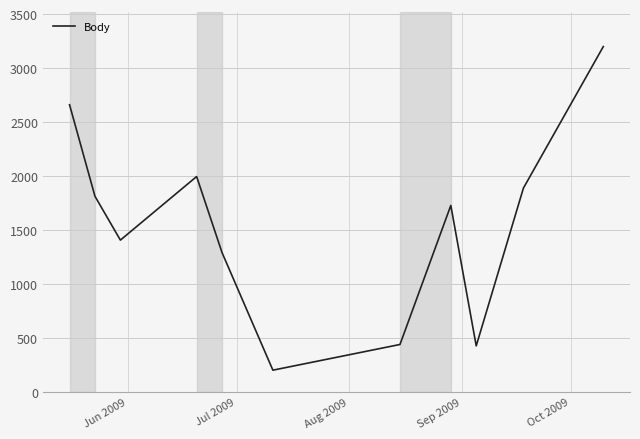

What is the minimum value shown in the chart?

202